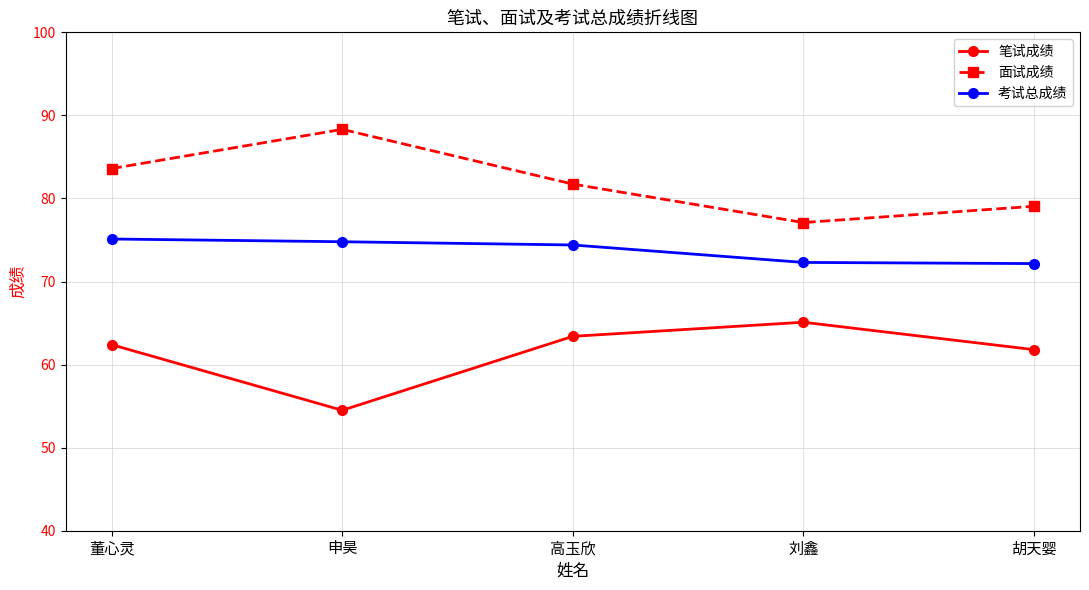

What is the total value across all series at 刘鑫?

214.5